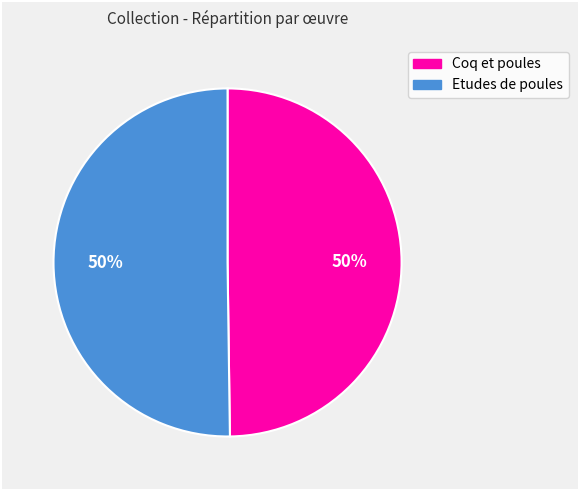

Is it true that Etudes de poules is 37% of the pie?

False